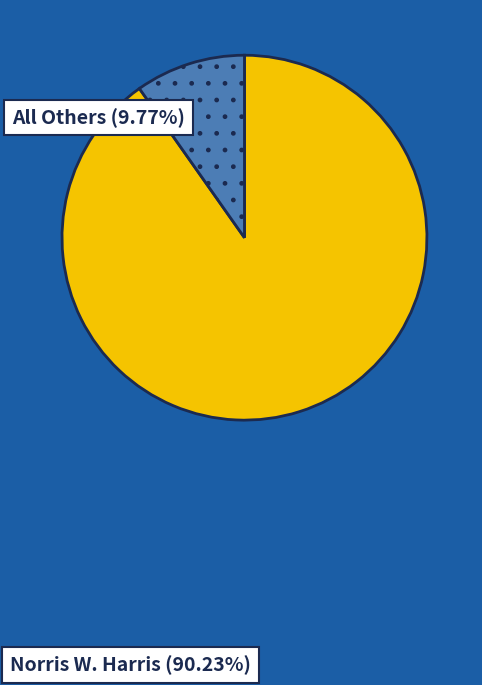

Is there any slice that represents more than half of the pie?

Yes